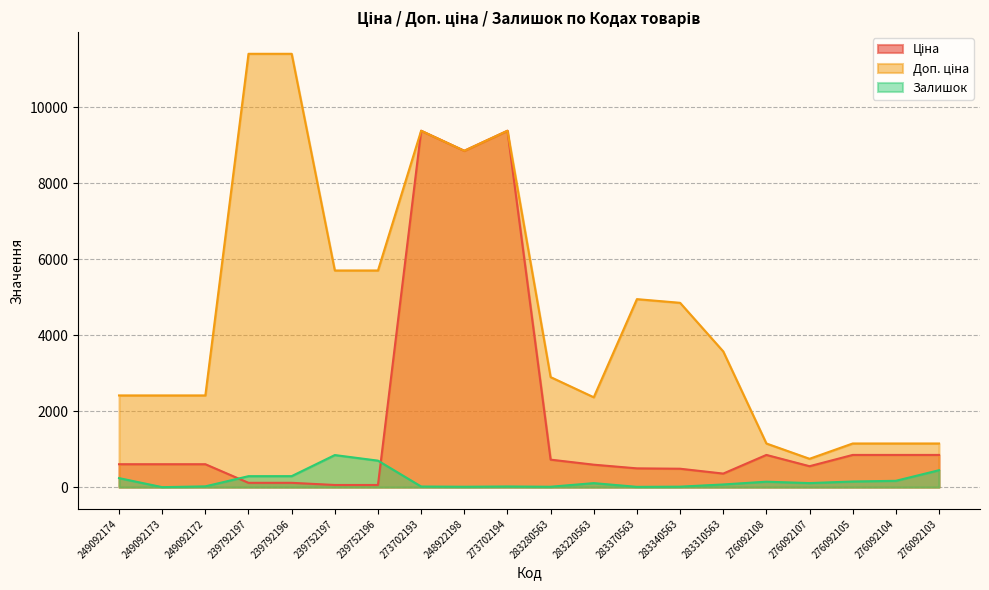

Between which two adjacent categories do Залишок and Ціна first intersect?

249092172 and 239792197